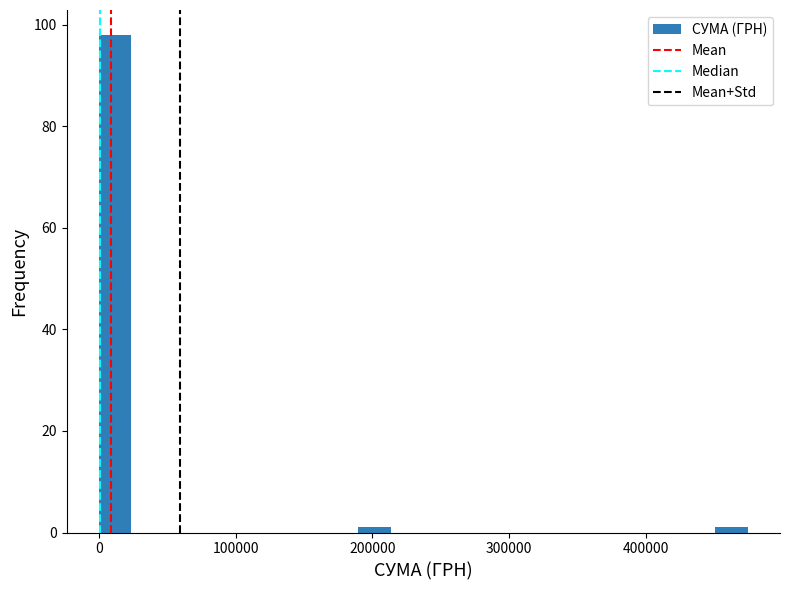

Around what value on the x-axis is the tallest bar? Give the approximate position of its centre, as read against the axis.

10000